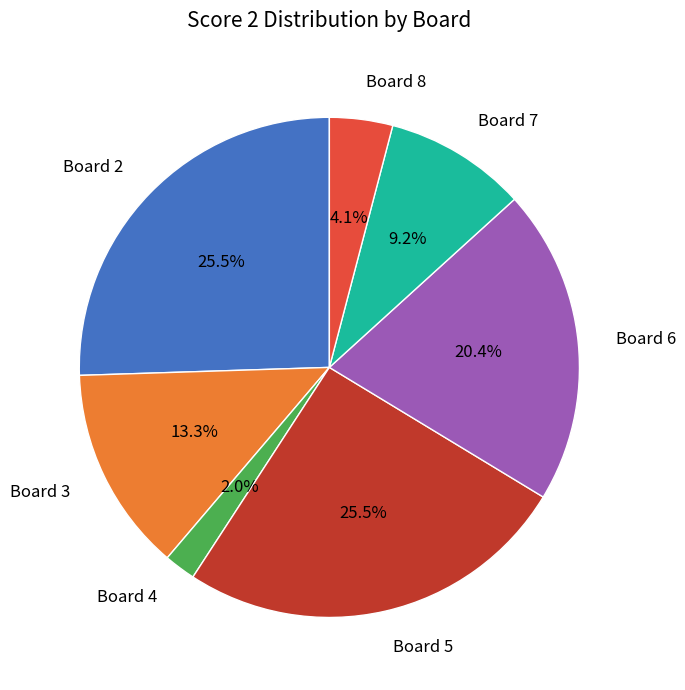

Combined, what portion of the pie is Board 6 and Board 3?

33.7%